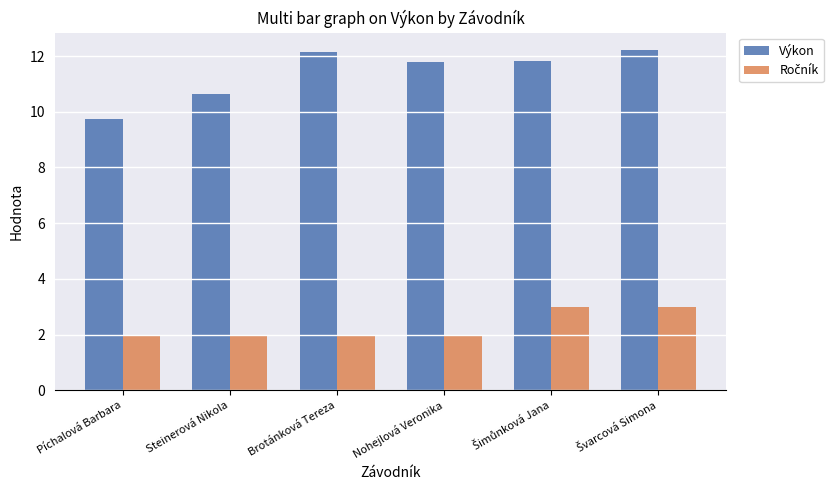

Which series has the widest spread of values?

Výkon